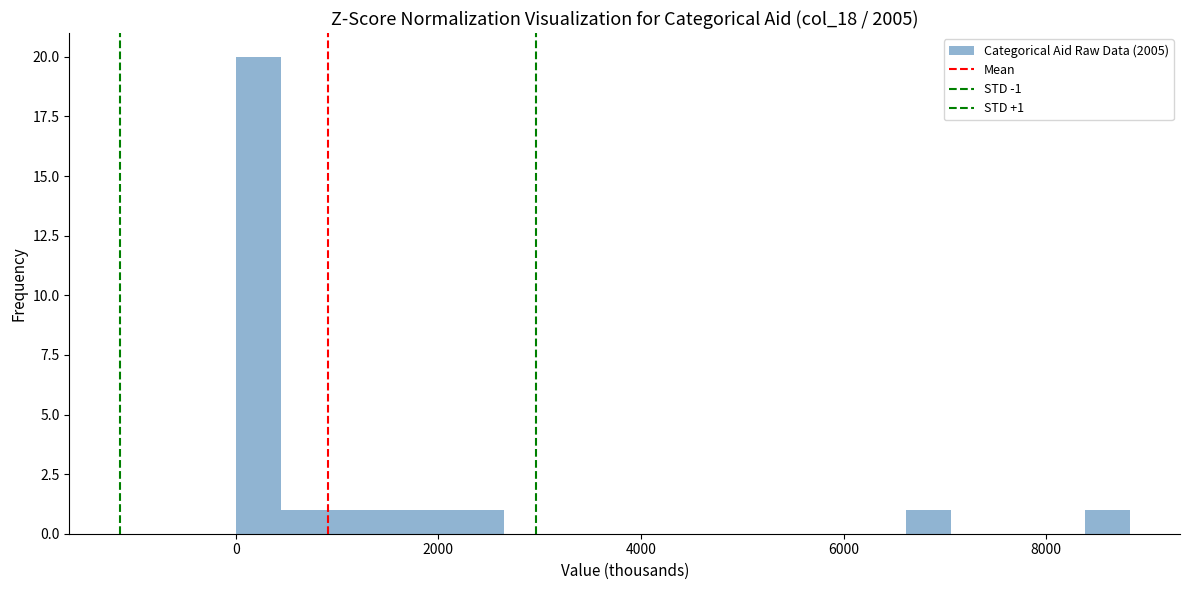

Around what value on the x-axis is the tallest bar? Give the approximate position of its centre, as read against the axis.

200